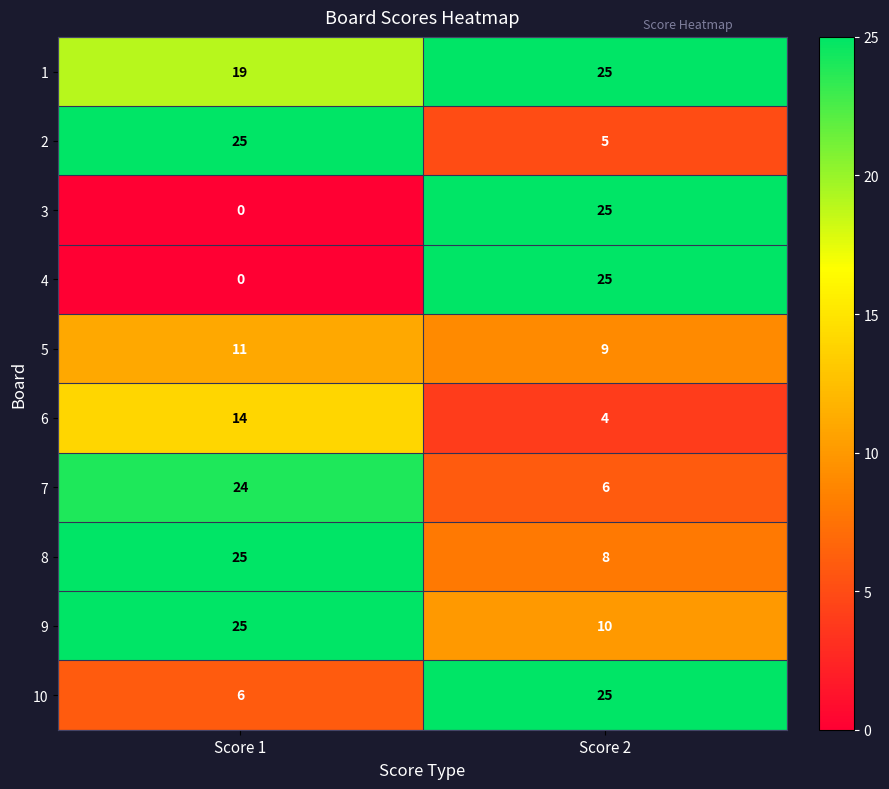

What is the spread (max minus min) of values at Score 2?

21